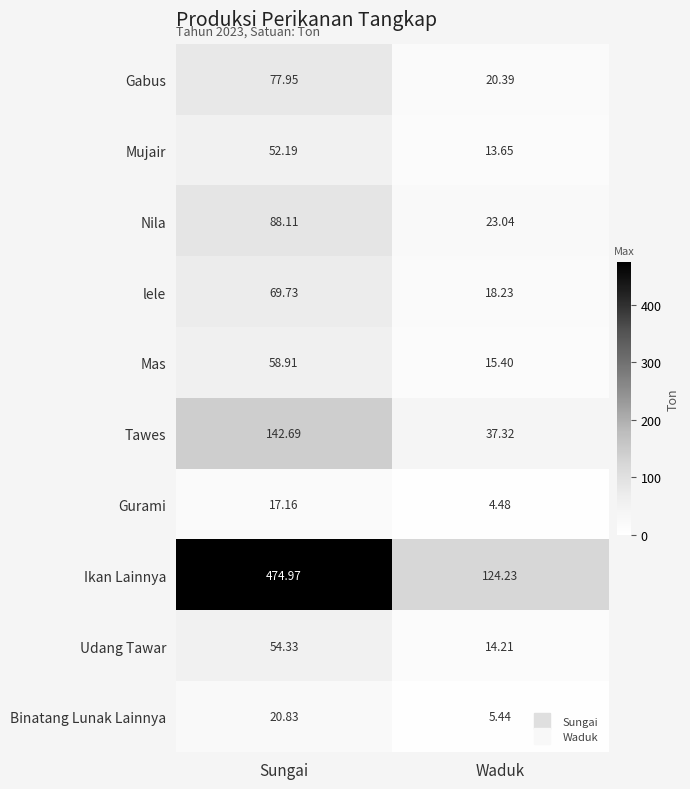

What is the spread (max minus min) of values at Sungai?

457.8